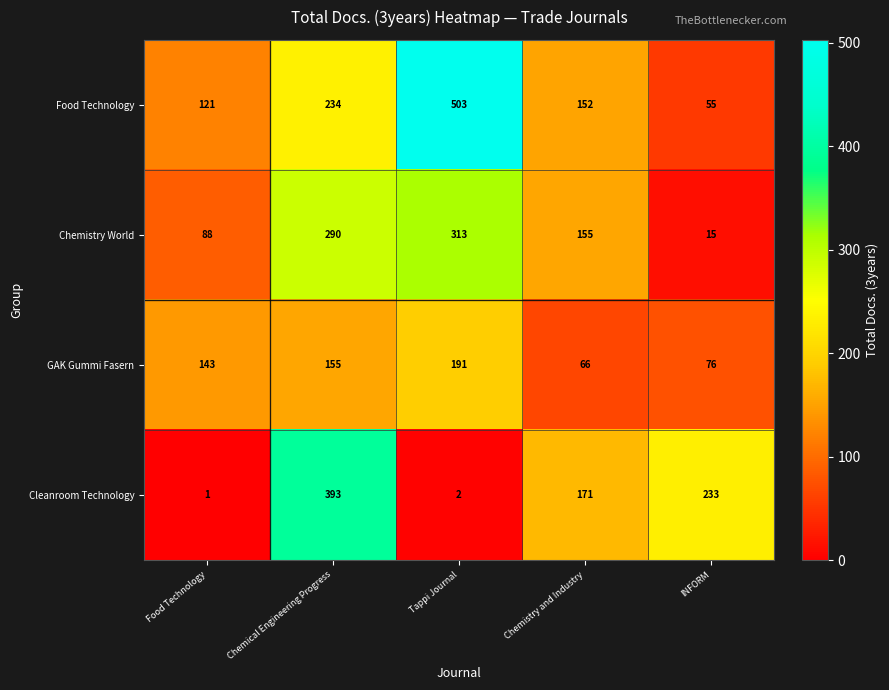

True or false: Chemistry World has a value of 53 at Chemistry and Industry.

False